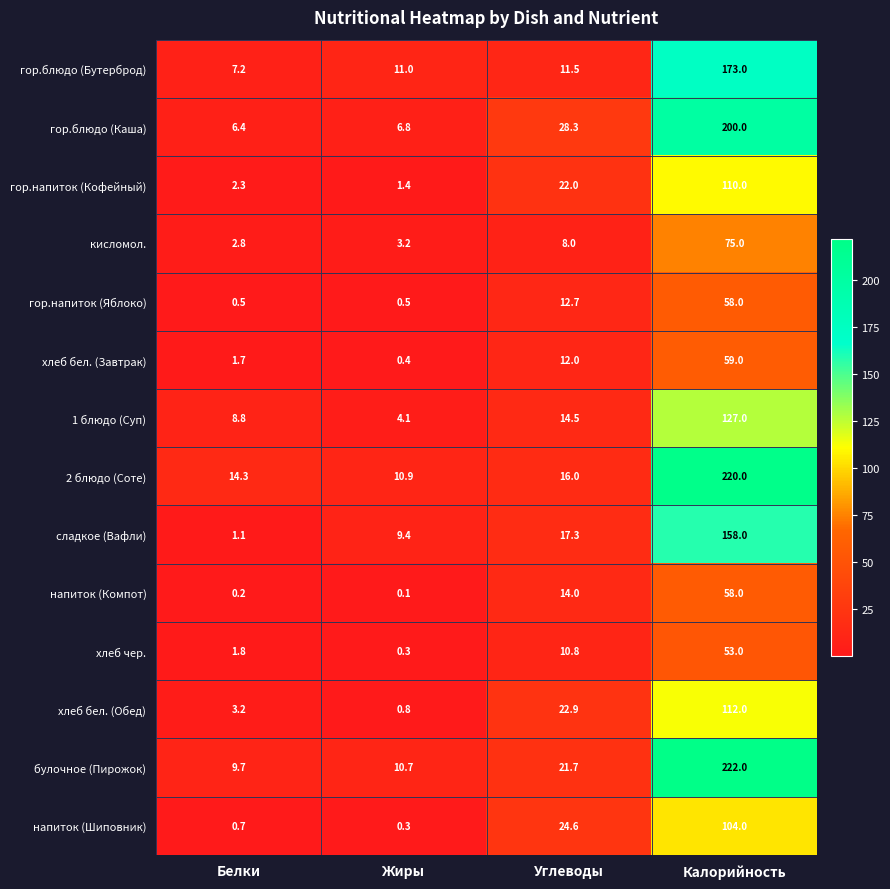

What is the difference between the гор.блюдо (Бутерброд) values at Углеводы and Белки?

4.3